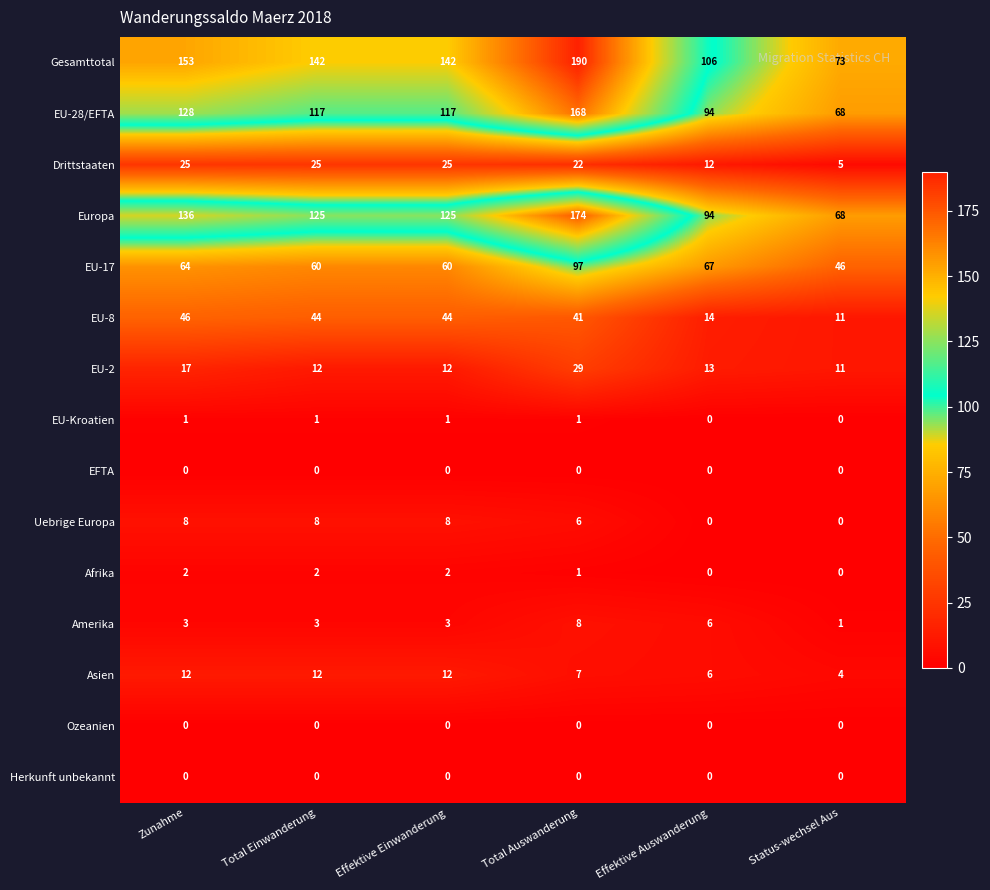

The value of EU-17 at Effektive Einwanderung is 60. True or false?

True